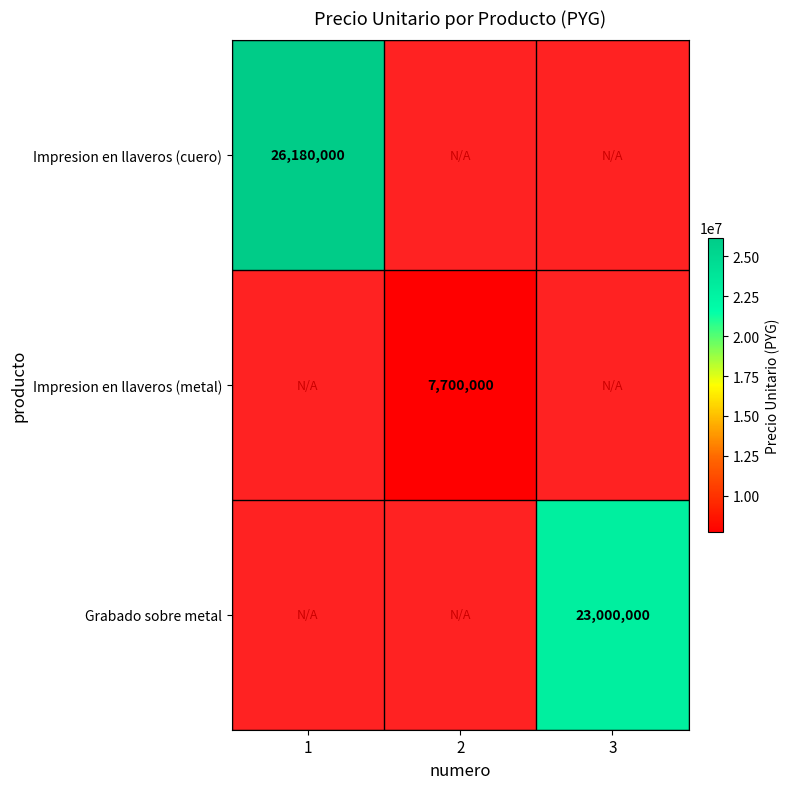

True or false: Impresion en llaveros (cuero) has a value of 40904678 at 1.

False